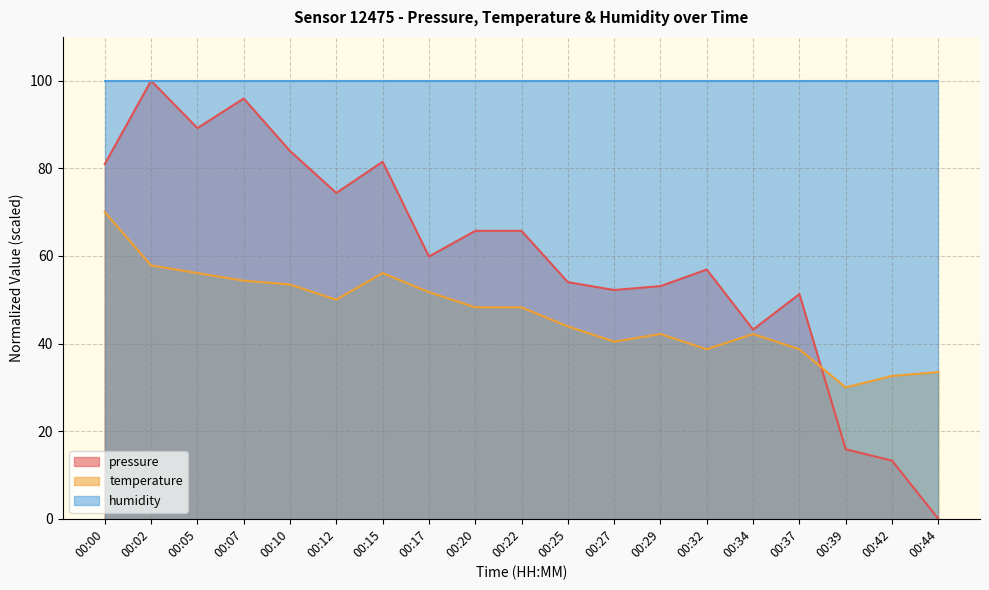

Where is the first local maximum for temperature?

00:15